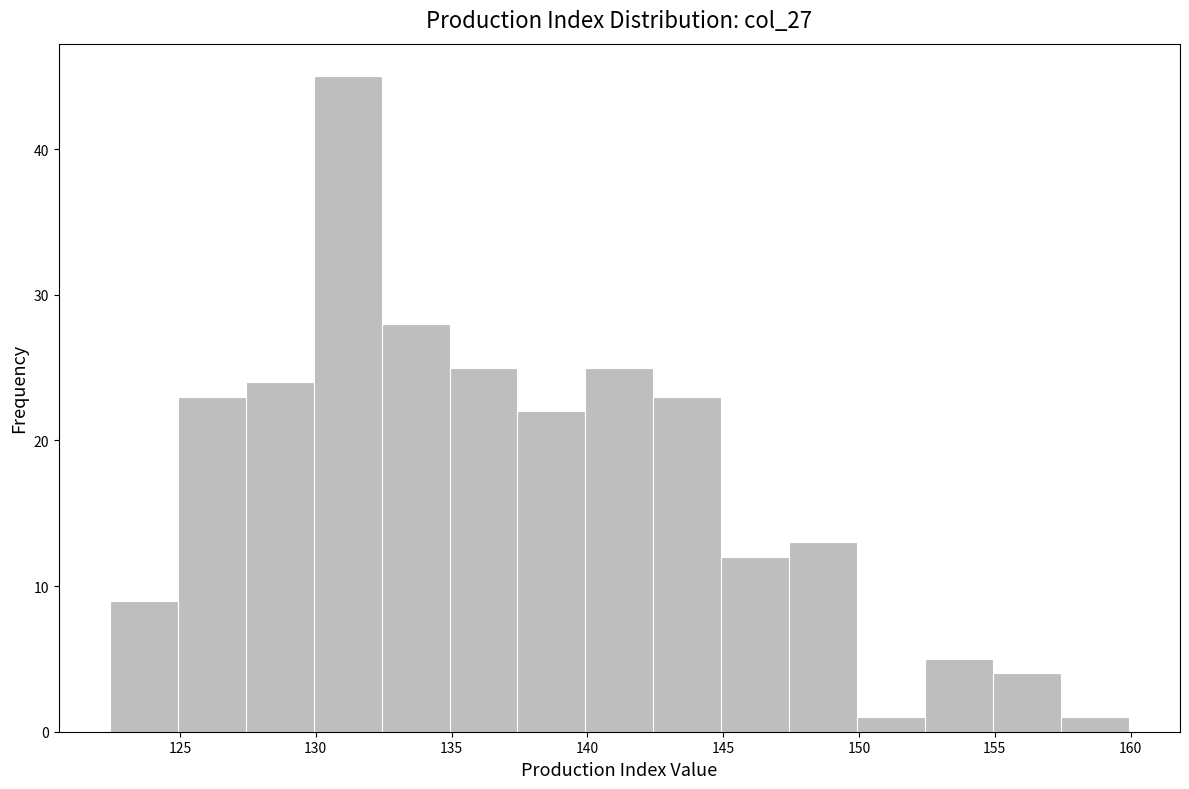

Reading left to right, list every bar in this chart as the range it spans on the x-axis followed by its height. Neither the bar edges nor the heights are printed on the chart, so give them approximately, as read against the axes.

122.5 to 125.0: 9
125.0 to 127.5: 23
127.5 to 130.0: 24
130.0 to 132.5: 45
132.5 to 135.0: 28
135.0 to 137.5: 25
137.5 to 140.0: 22
140.0 to 142.5: 25
142.5 to 145.0: 23
145.0 to 147.5: 12
147.5 to 150.0: 13
150.0 to 152.5: 1
152.5 to 155.0: 5
155.0 to 157.5: 4
157.5 to 160.0: 1